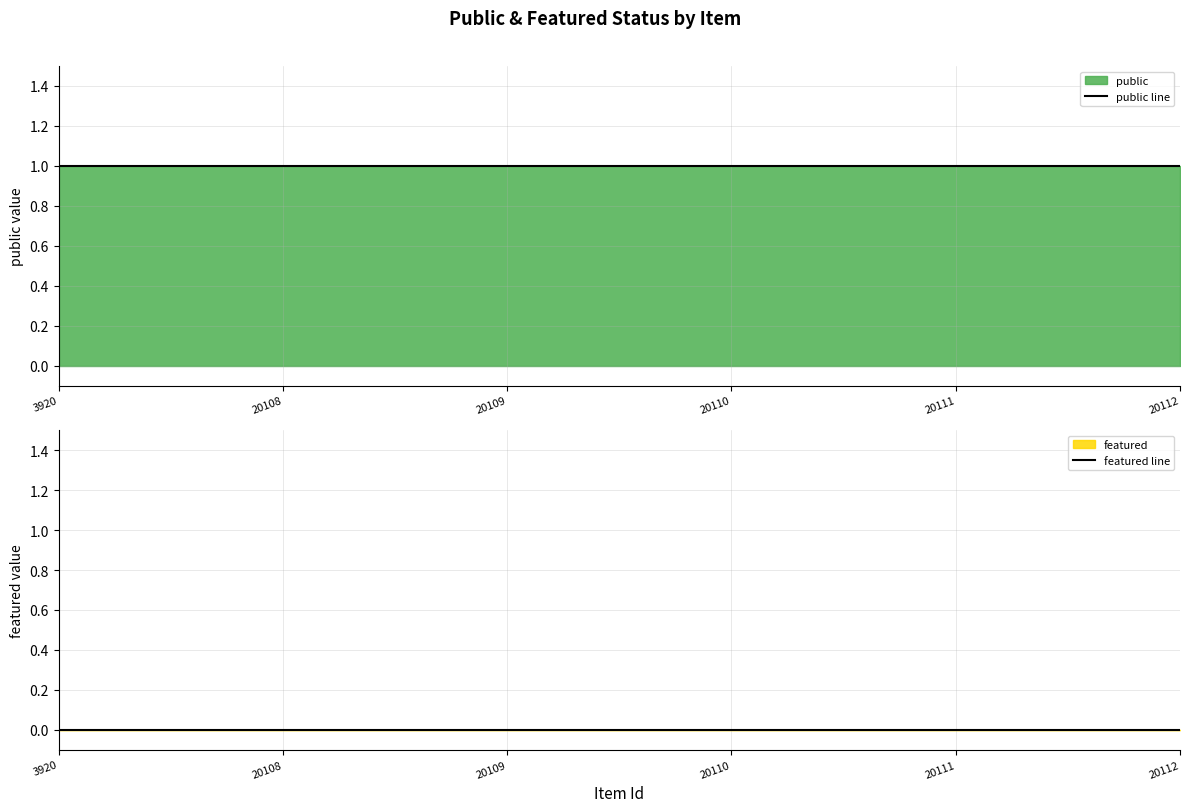

Reading right to left, what are all the values shown in this chart?

public line: 20112=1	20111=1	20110=1	20109=1	20108=1	3920=1
featured line: 20112=0	20111=0	20110=0	20109=0	20108=0	3920=0